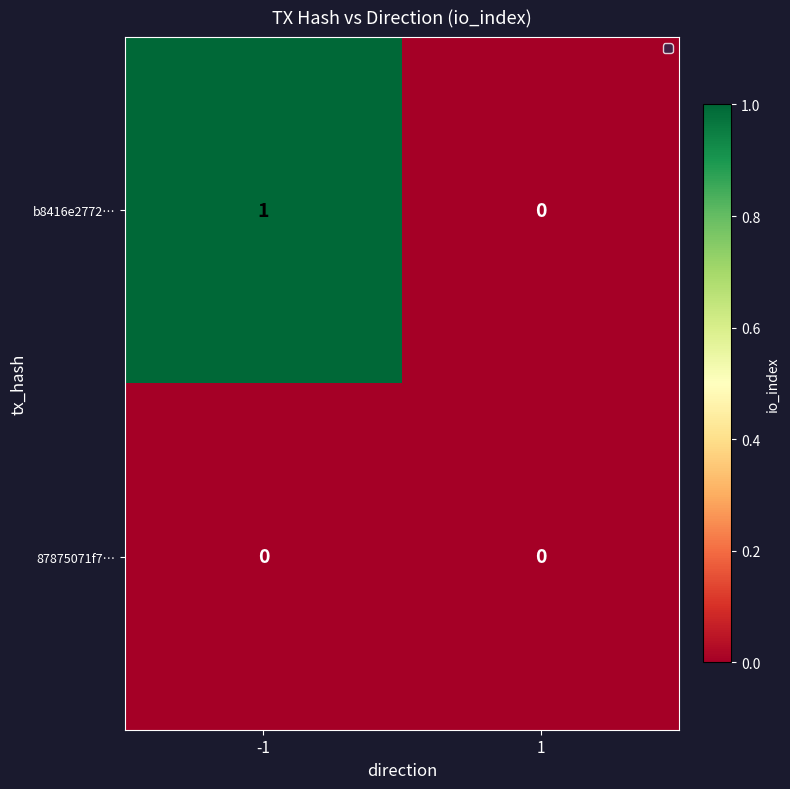

Which series has the largest total across all categories?

b8416e2772…